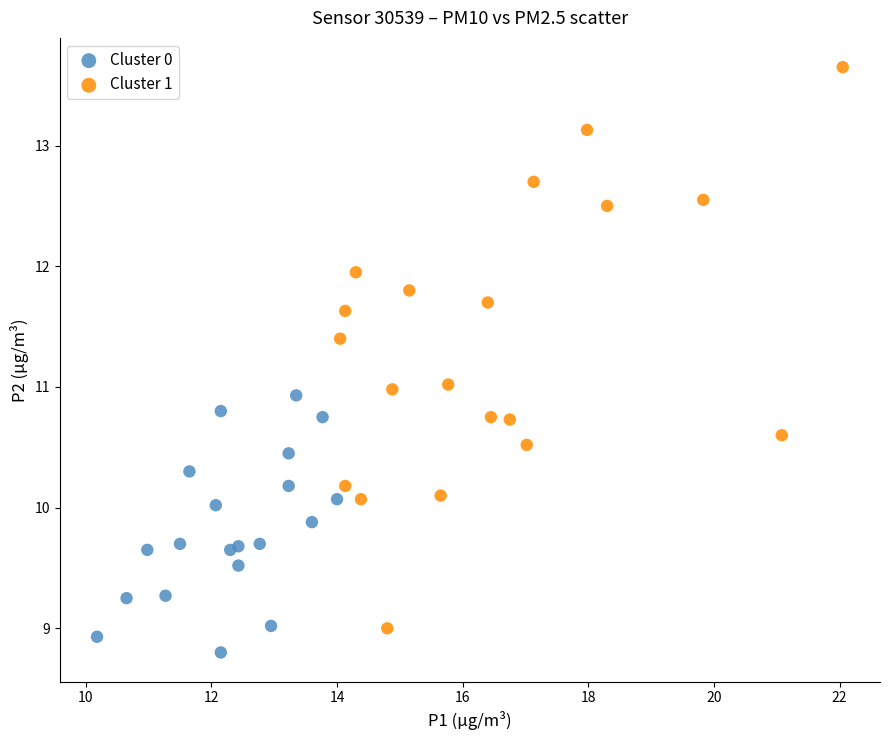

Which series has the widest spread of Y values?

Cluster 1